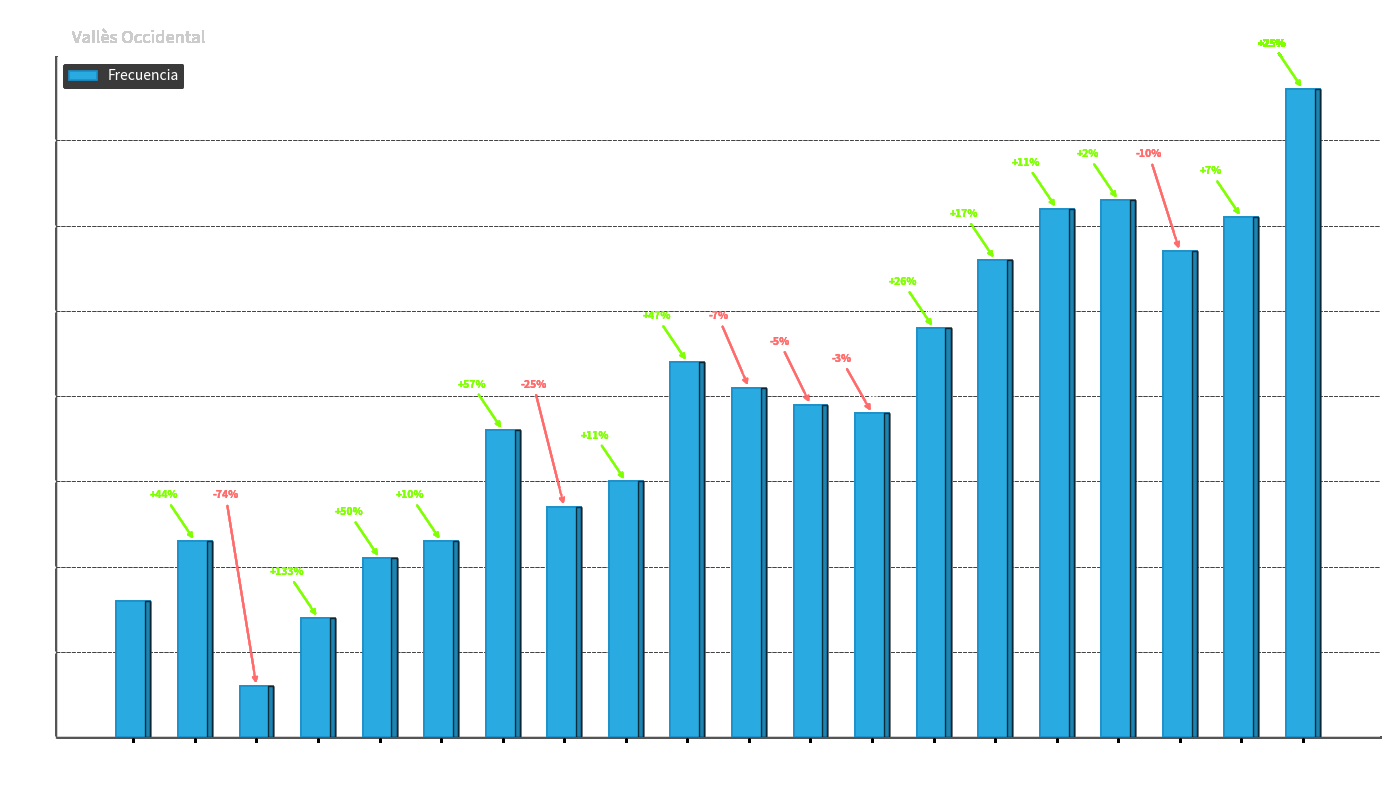

Reading left to right, list all the values displayed in this chart.

16	23	6	14	21	23	36	27	30	44	41	39	38	48	56	62	63	57	61	76